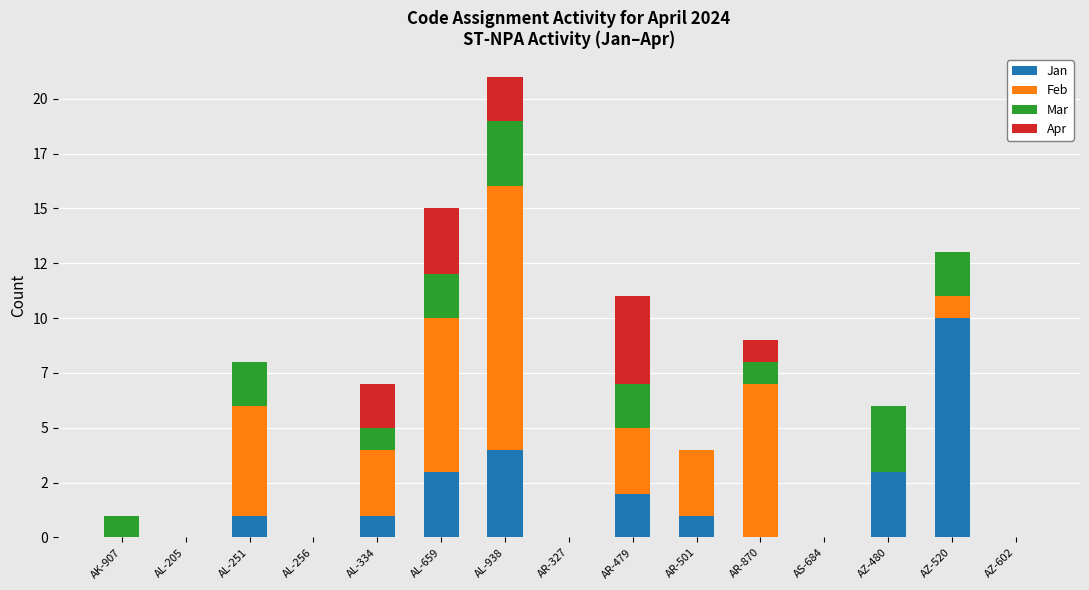

What are all the series names shown in the legend?

Jan, Feb, Mar, Apr